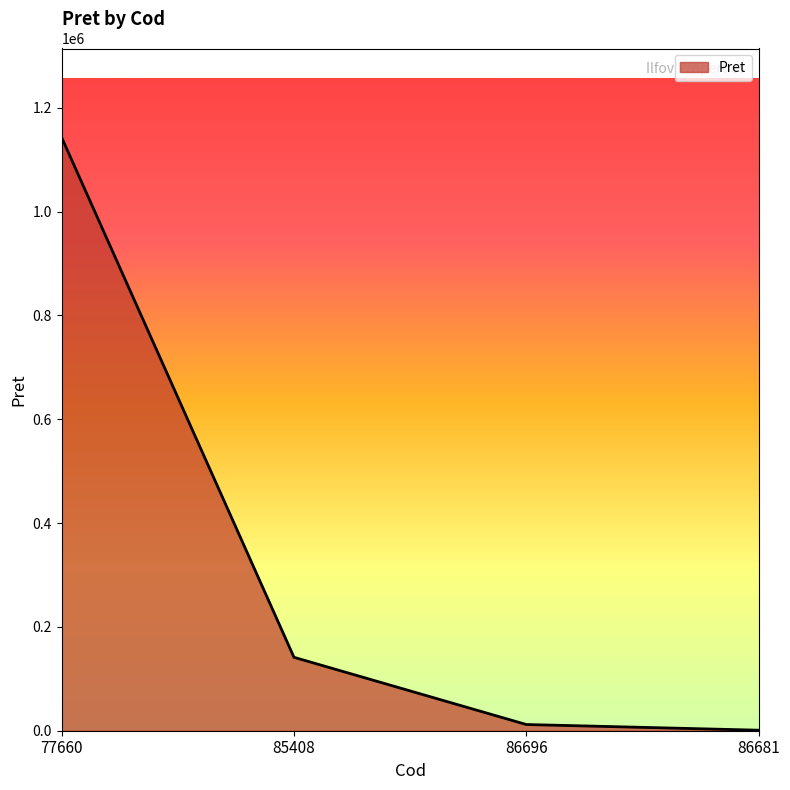

True or false: the data shows 39958.6 at 85408.

False